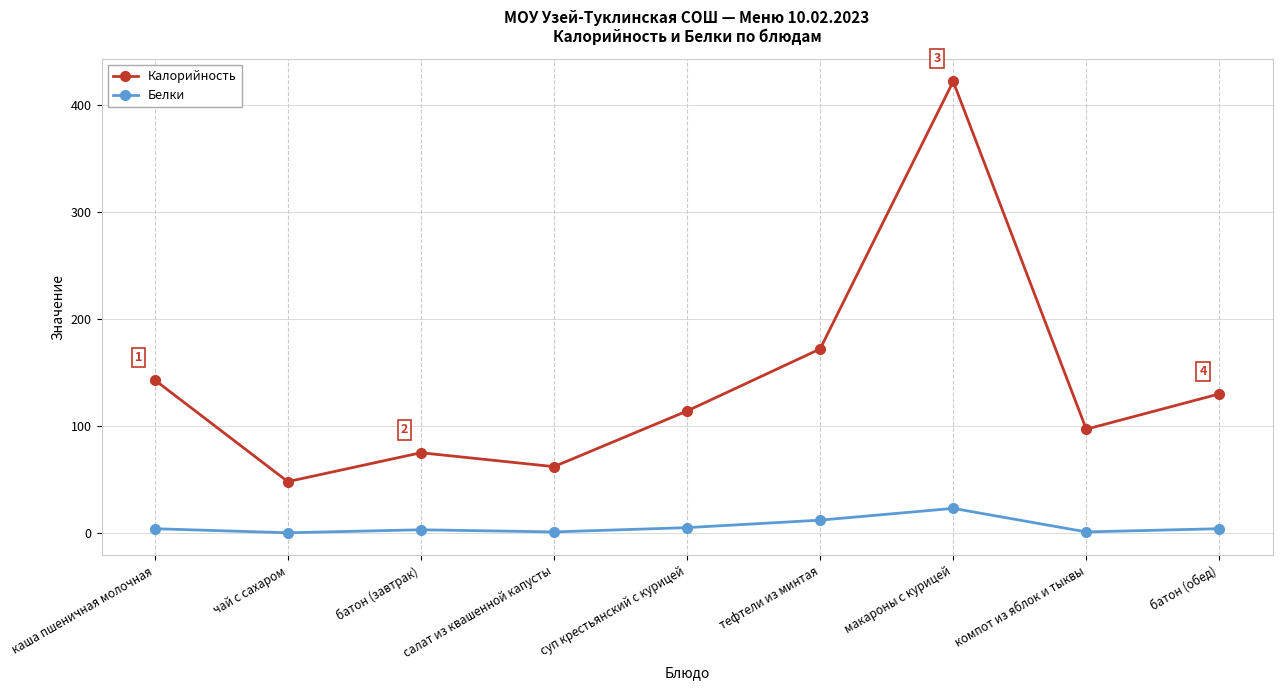

Which series has the largest total across all categories?

Калорийность